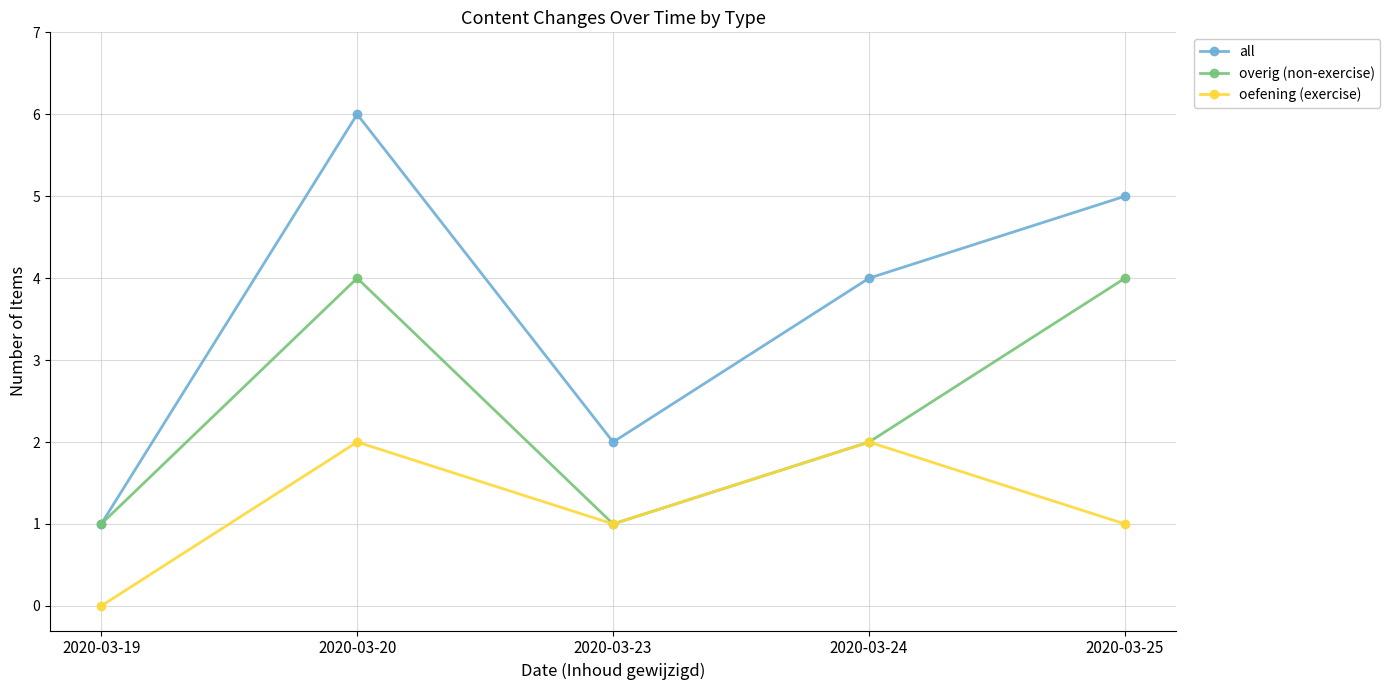

Rank the series by their average value, from lowest to highest.

oefening (exercise), overig (non-exercise), all